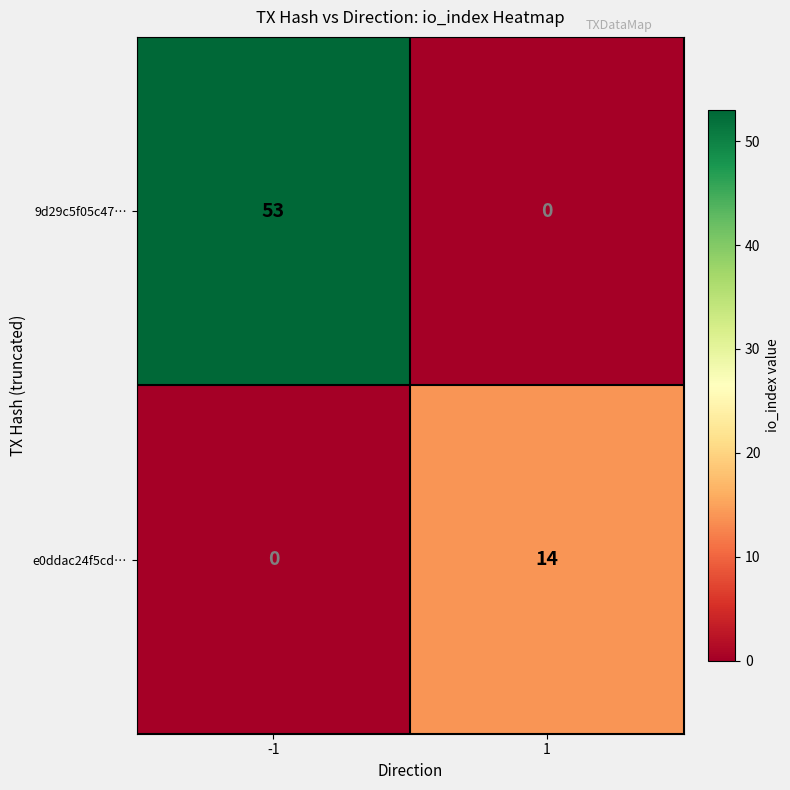

Rank the series at -1 from lowest to highest value.

e0ddac24f5cd…, 9d29c5f05c47…